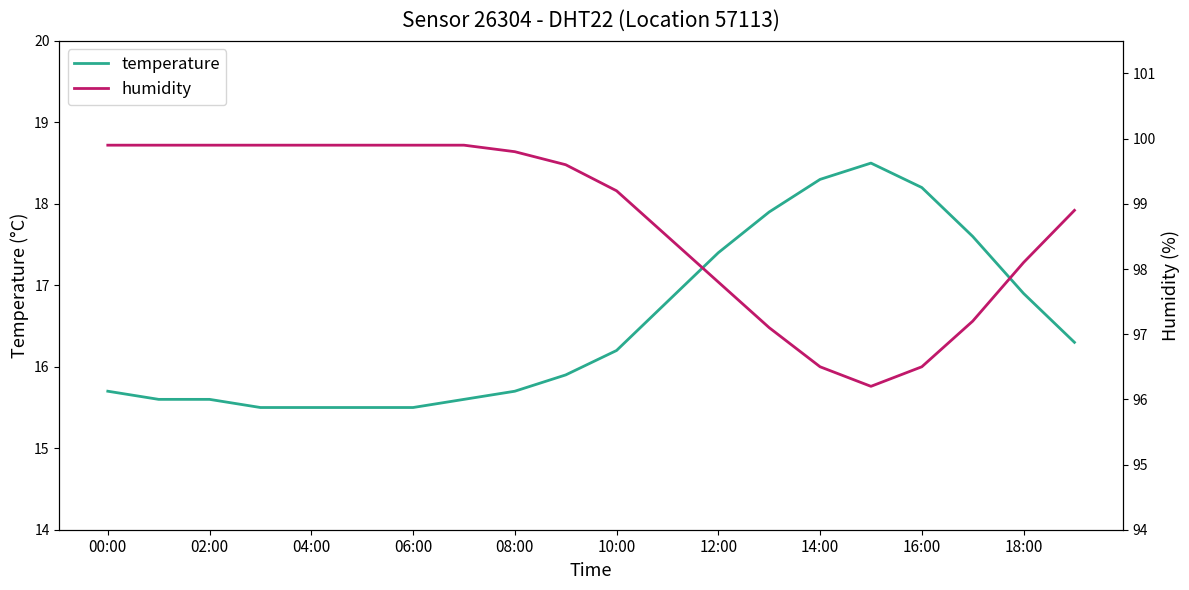

True or false: humidity and temperature cross at least once.

False